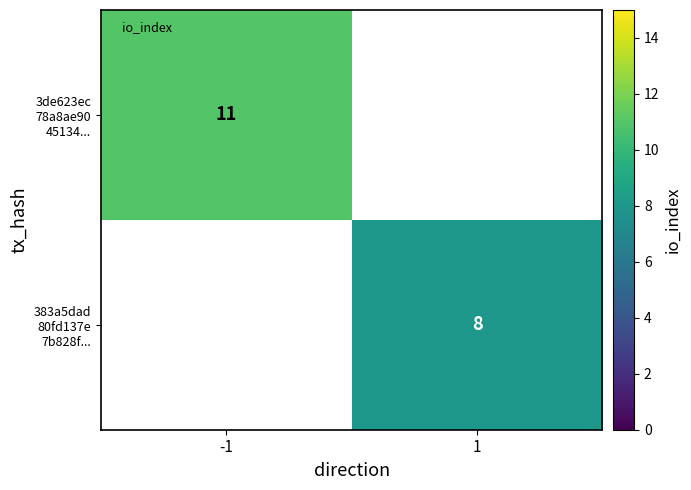

Is the value of 383a5dad 80fd137e 7b828f... at 1 greater than the value of 3de623ec 78a8ae90 45134... at 1?

No